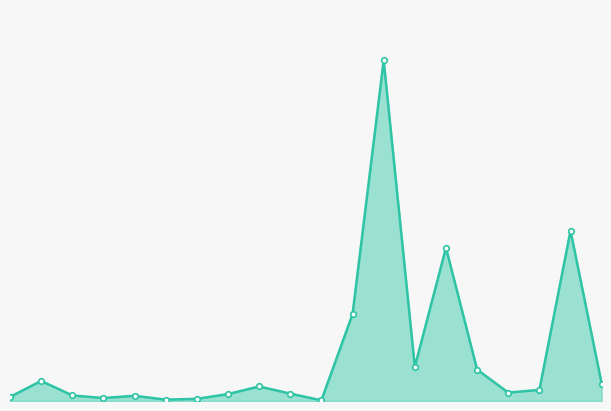

Does the chart have visible grid lines?

No